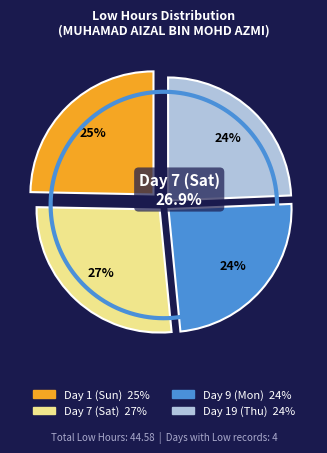

Does Day 9 (Mon) account for over 50% of the chart?

No